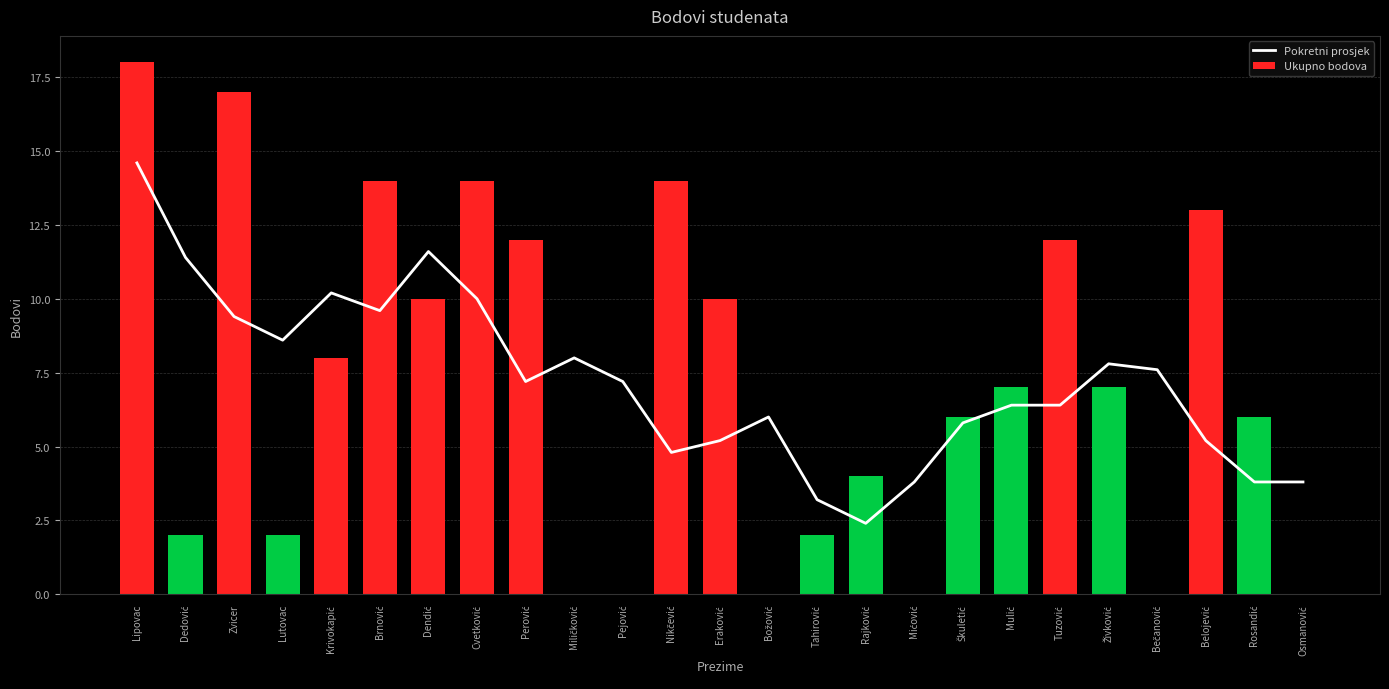

What is the sum of all Pokretni prosjek values?

180.0